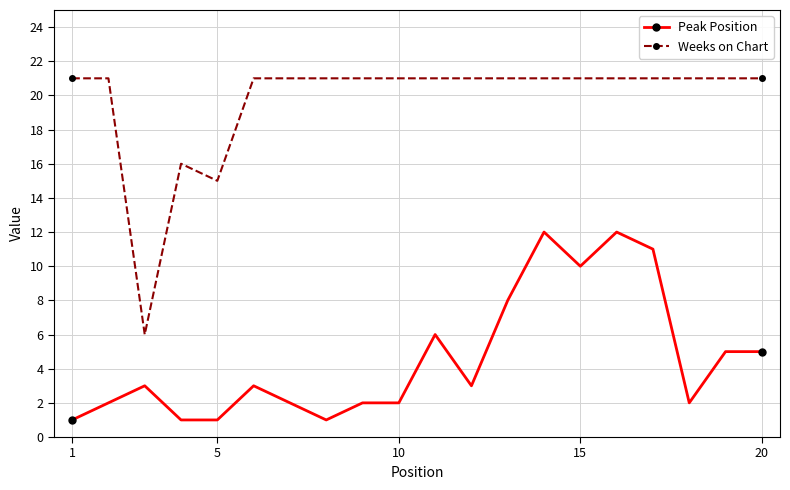

True or false: Weeks on Chart and Peak Position cross at least once.

False